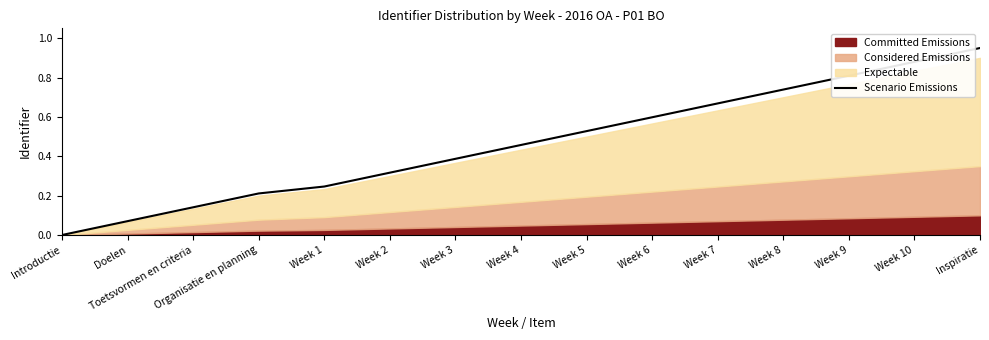

List the labels in order of value, smallest first.

Introductie, Doelen, Toetsvormen en criteria, Organisatie en planning, Week 1, Week 2, Week 3, Week 4, Week 5, Week 6, Week 7, Week 8, Week 9, Week 10, Inspiratie